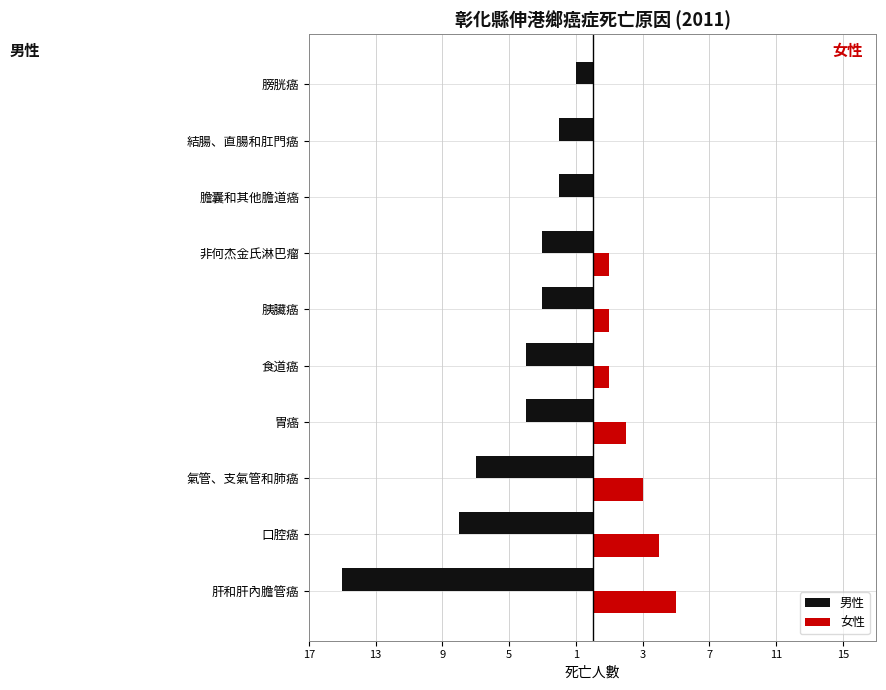

What are all the series names shown in the legend?

男性, 女性